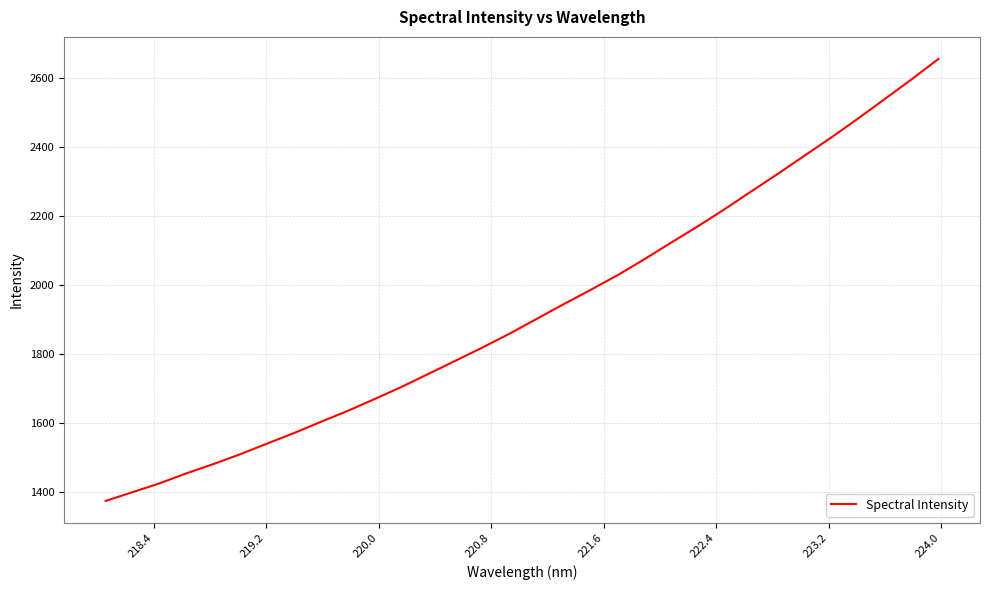

What is the minimum value shown in the chart?

1373.7